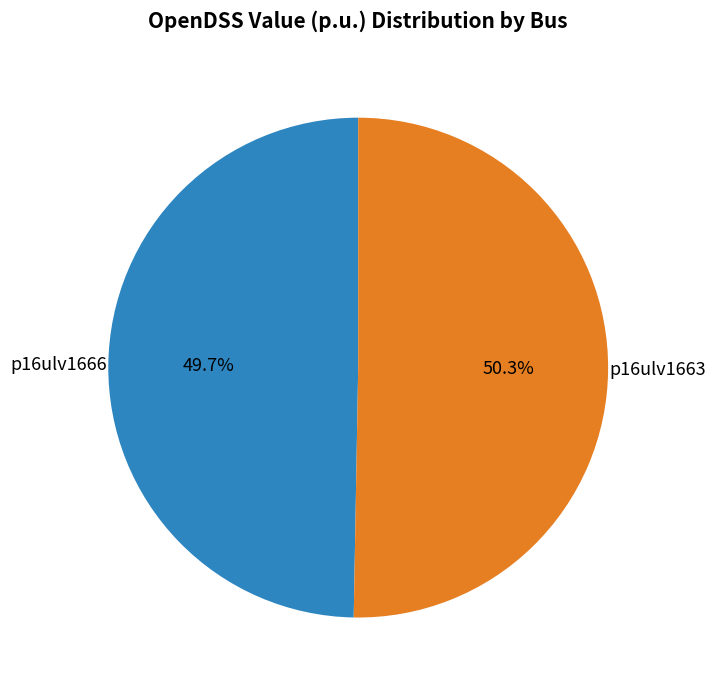

To the nearest percent, what is the difference between the largest and smallest slice percentages?

1%